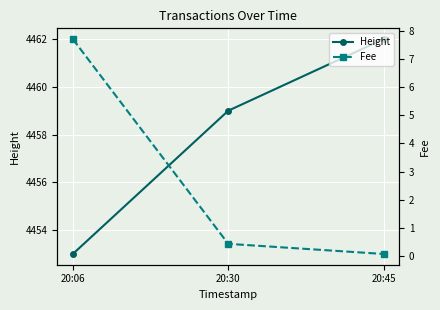

How many Height values are between 4453 and 4462?

3